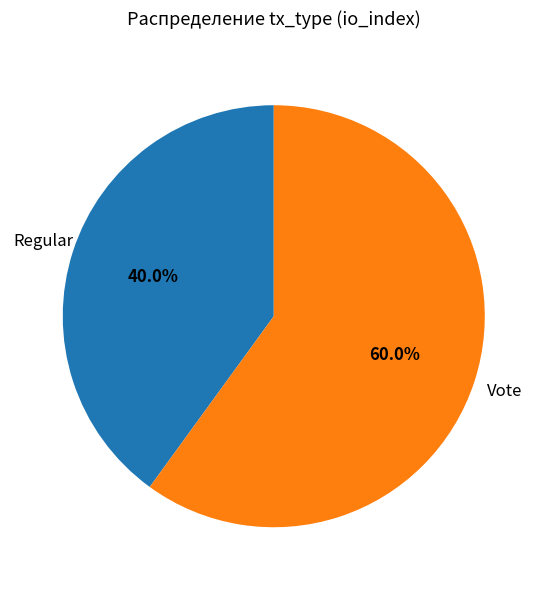

The Regular slice represents 27% of the pie. True or false?

False